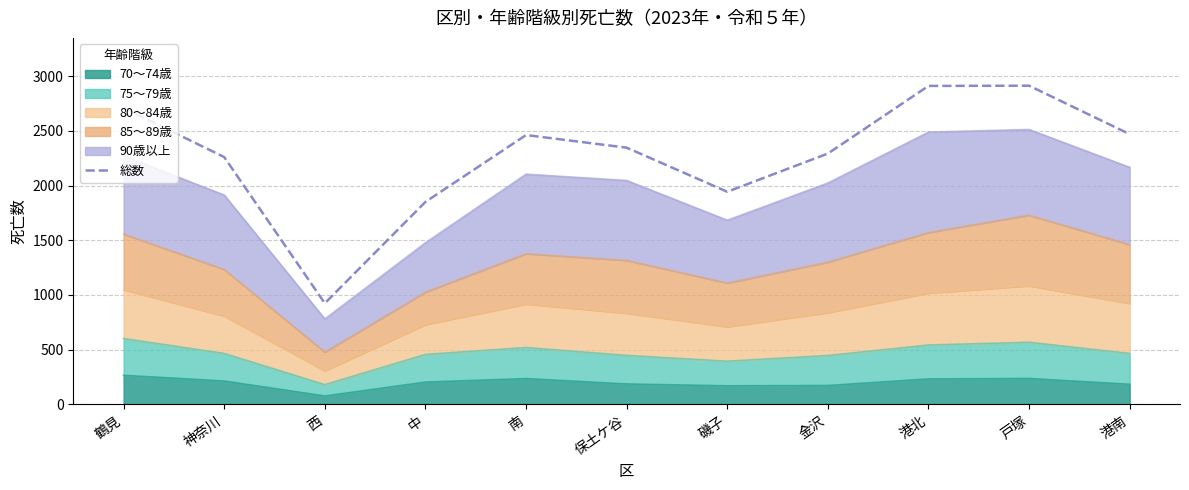

What is the change in value from 神奈川 to 港北?

+650